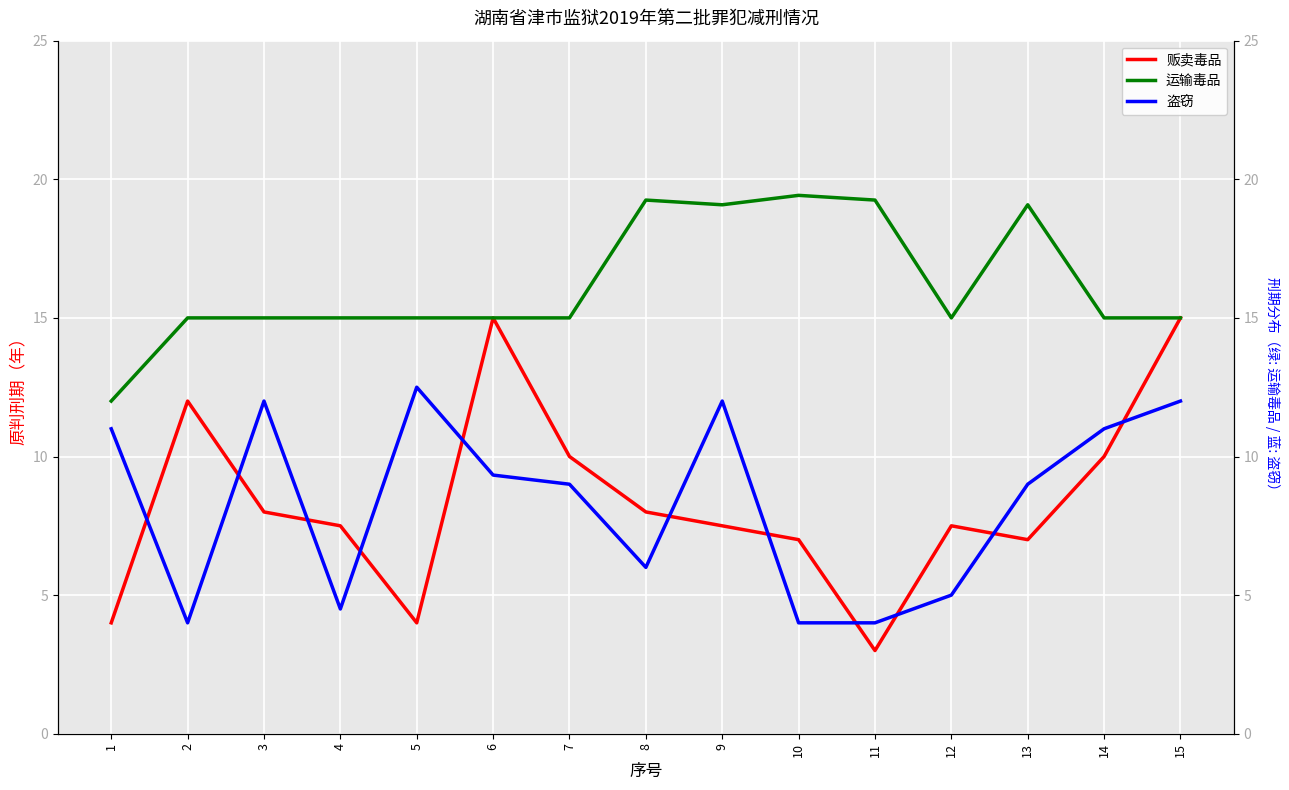

Which has a higher value, 8 or 7?

7